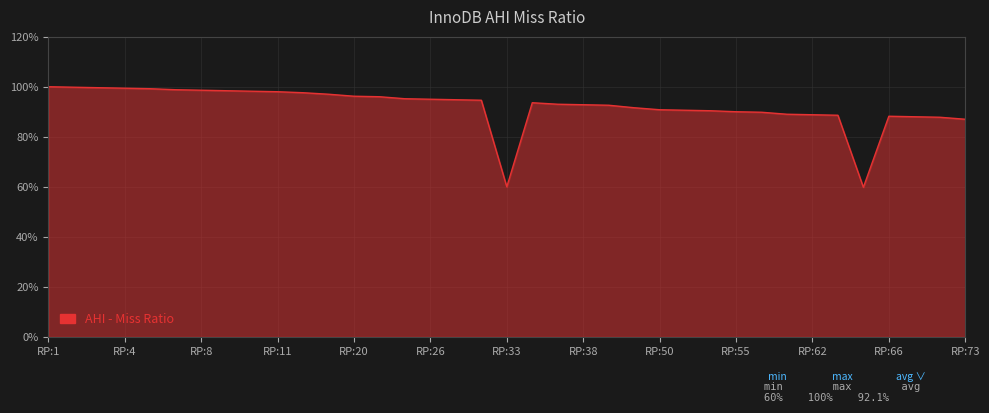

Is this an area chart (filled region under the line)?

Yes